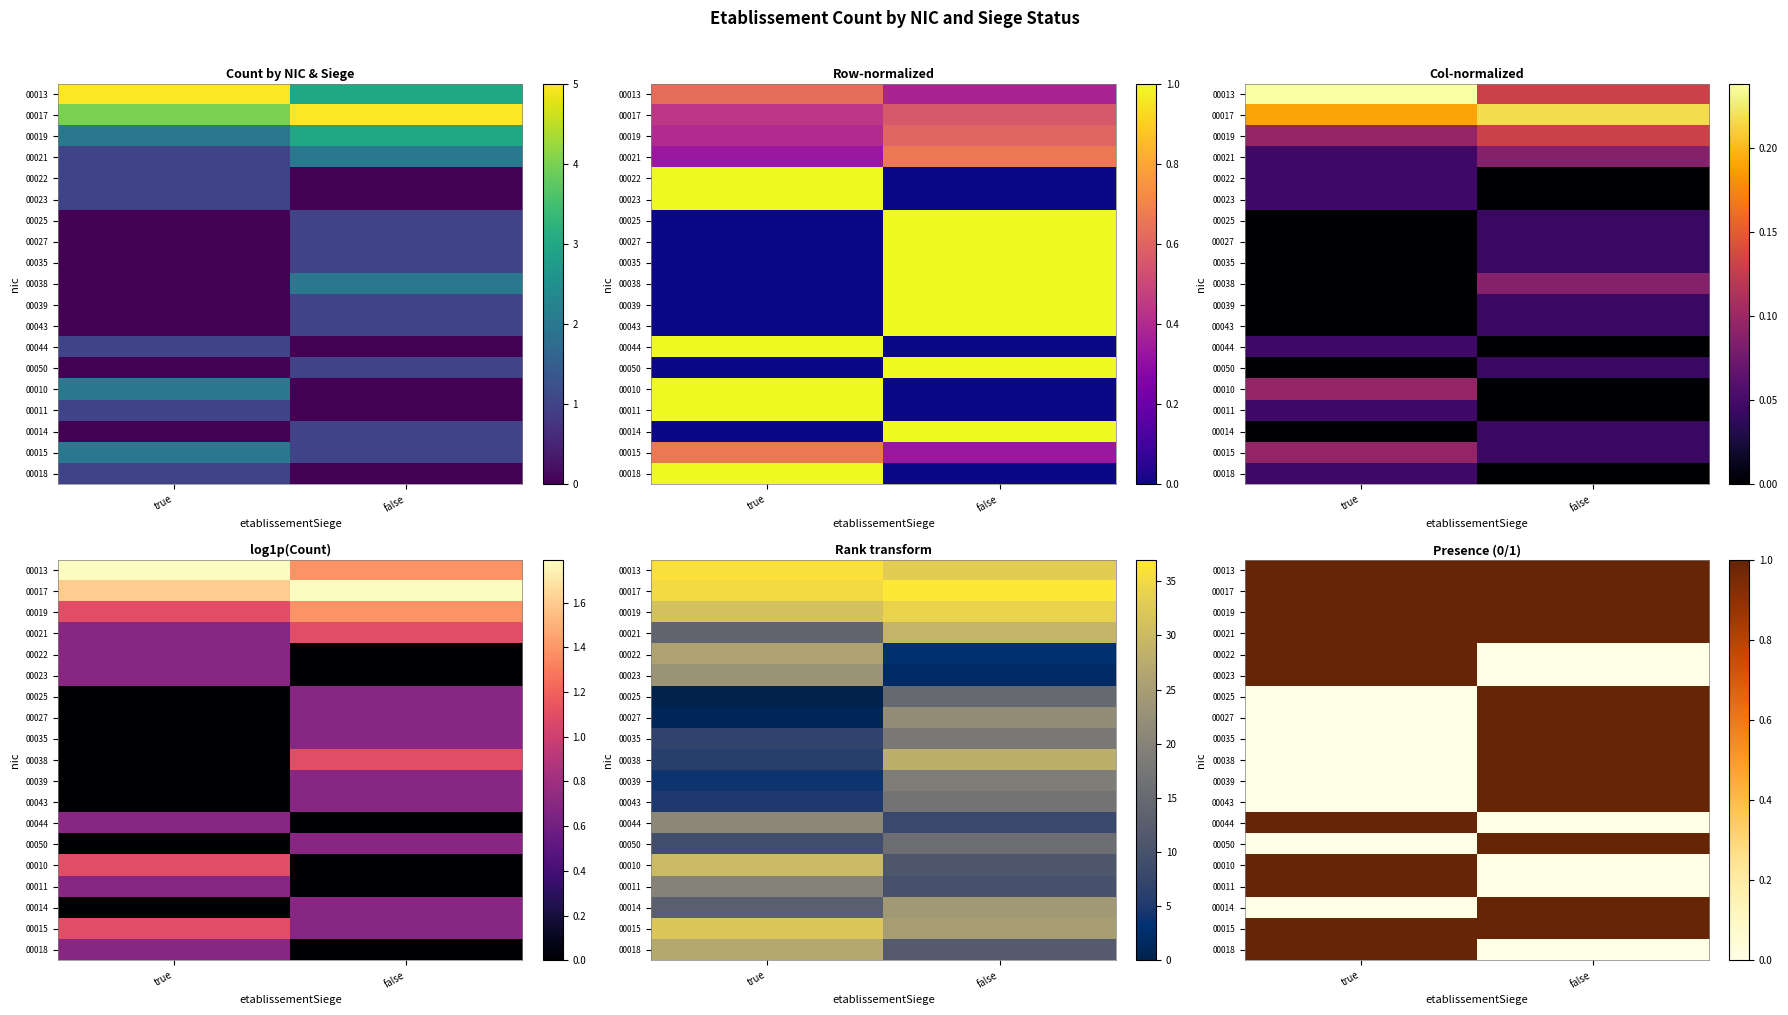

Which category has the lowest value in the 00010 series?

false